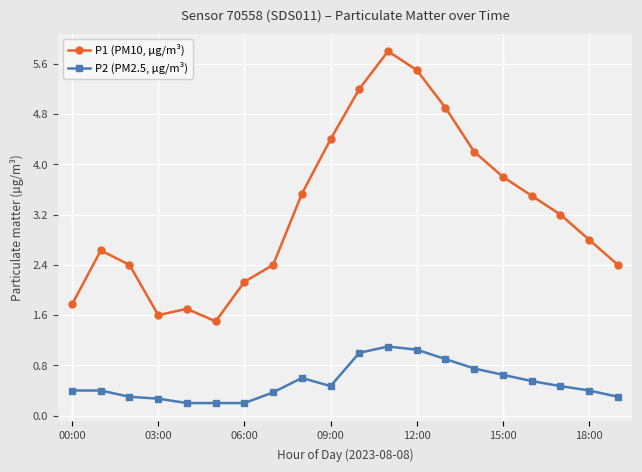

How many lines are shown in the chart?

2